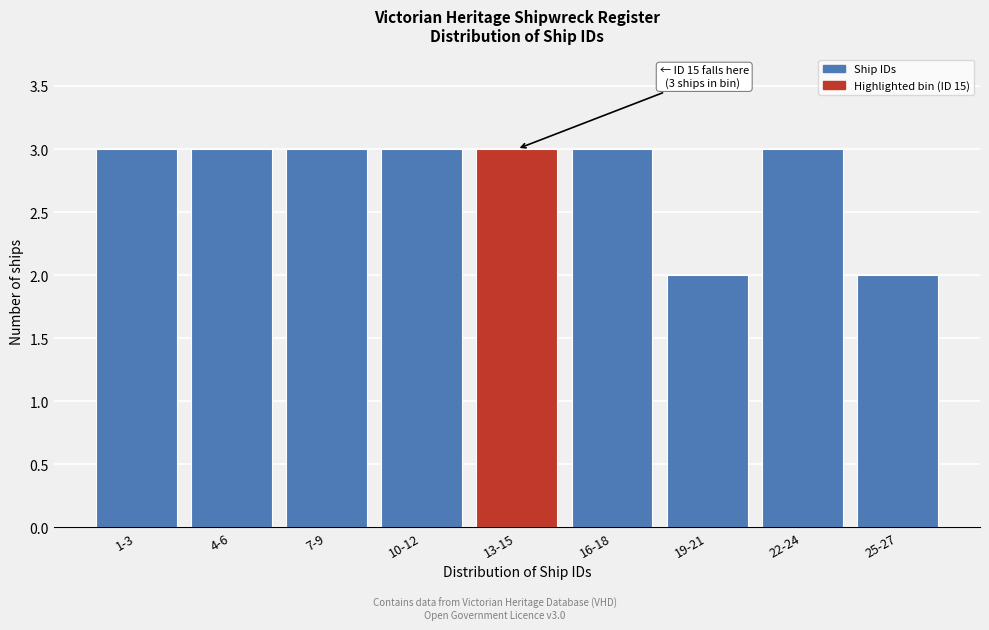

Reading left to right, what are all the values shown in this chart?

1-3=3	4-6=3	7-9=3	10-12=3	13-15=3	16-18=3	19-21=2	22-24=3	25-27=2